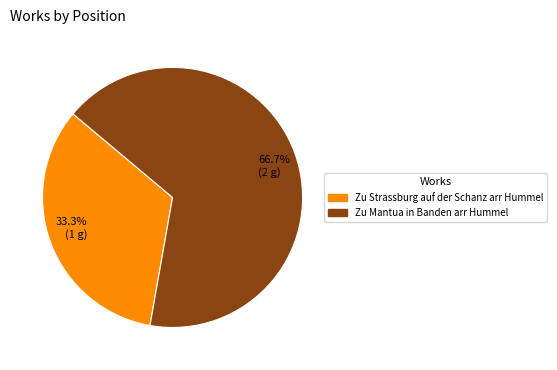

How much of the chart is everything except Zu Mantua in Banden arr Hummel?

33.3%